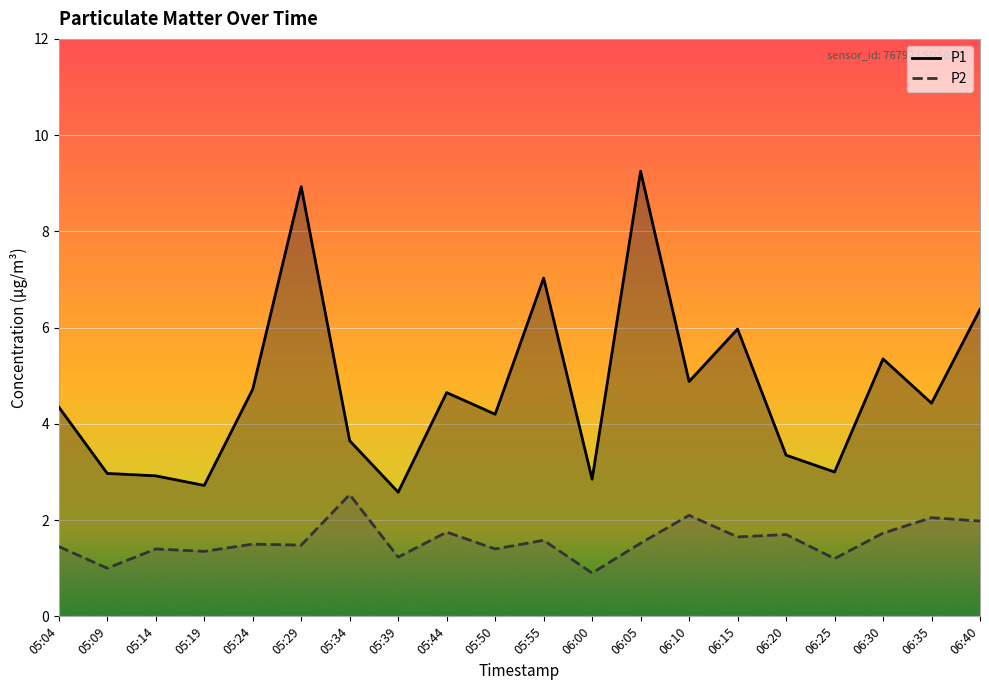

What are all the series names shown in the legend?

P1, P2